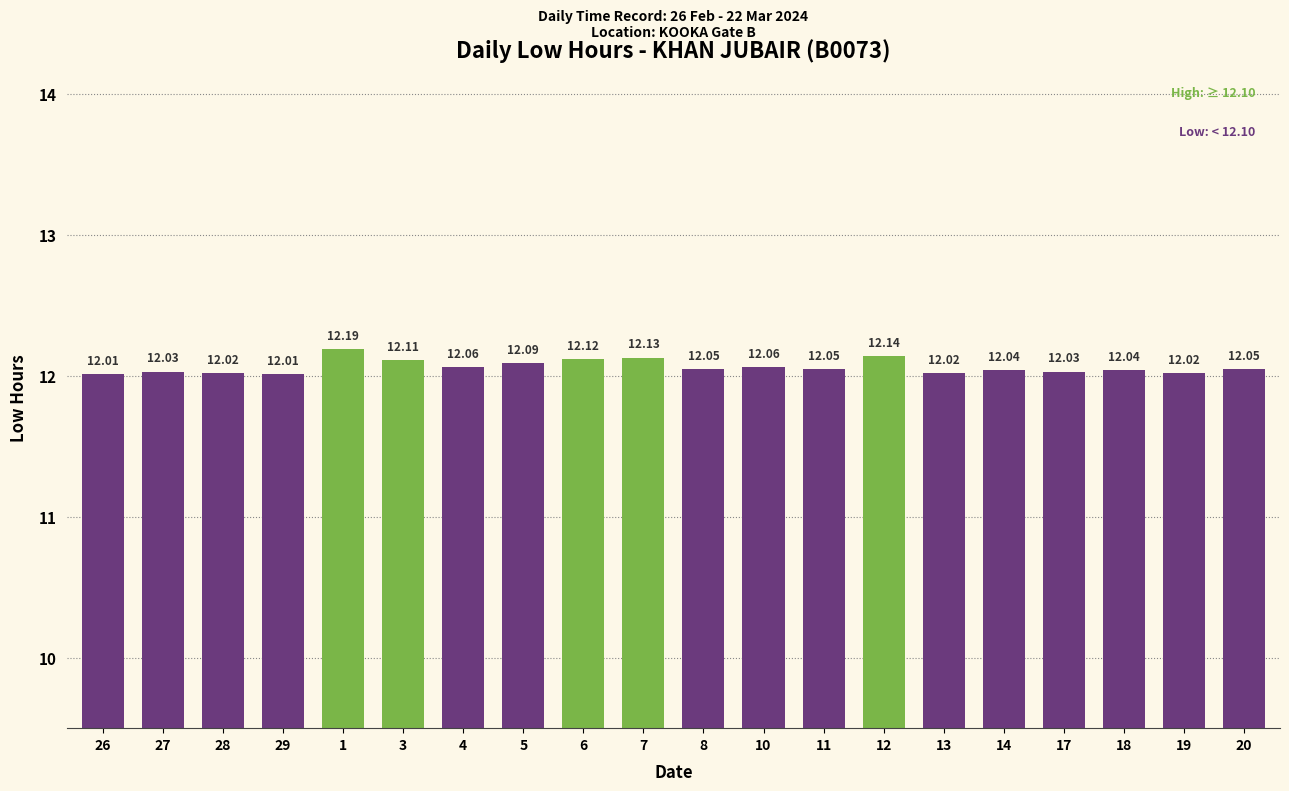

Reading left to right, transcribe all the data shown in this chart.

26=12.0	27=12.0	28=12.0	29=12.0	1=12.2	3=12.1	4=12.1	5=12.1	6=12.1	7=12.1	8=12.1	10=12.1	11=12.1	12=12.1	13=12.0	14=12.0	17=12.0	18=12.0	19=12.0	20=12.1